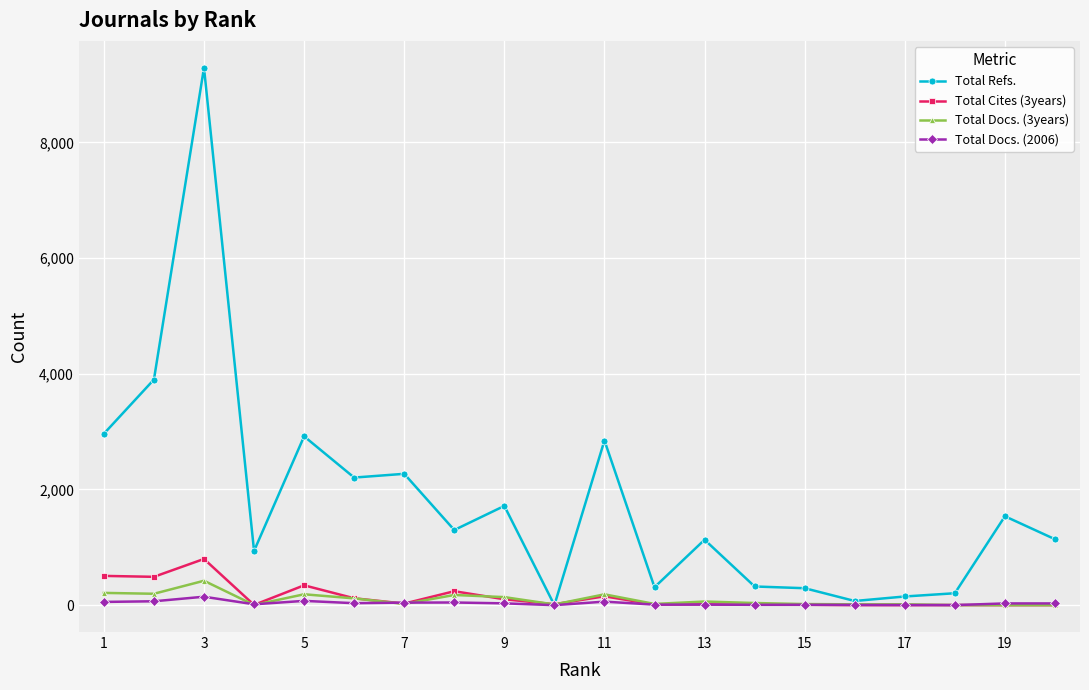

How many distinct data groups are displayed?

4